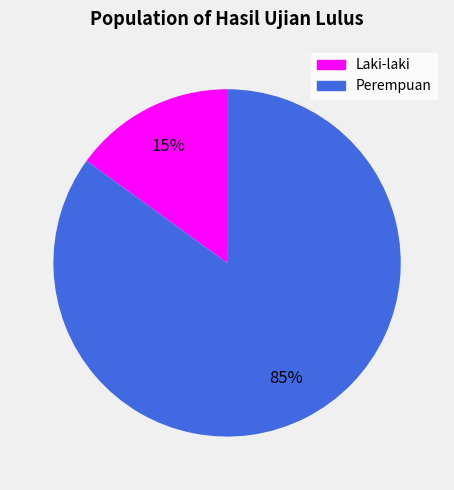

What is the smallest slice in the pie chart?

Laki-laki